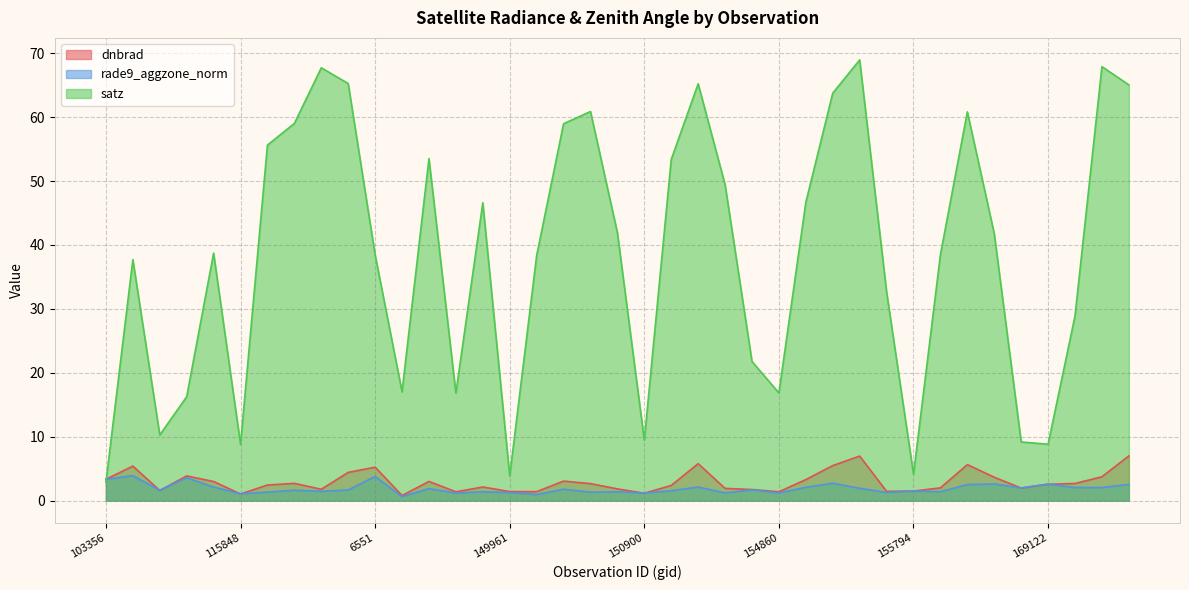

What is the minimum value shown in the chart?

0.6